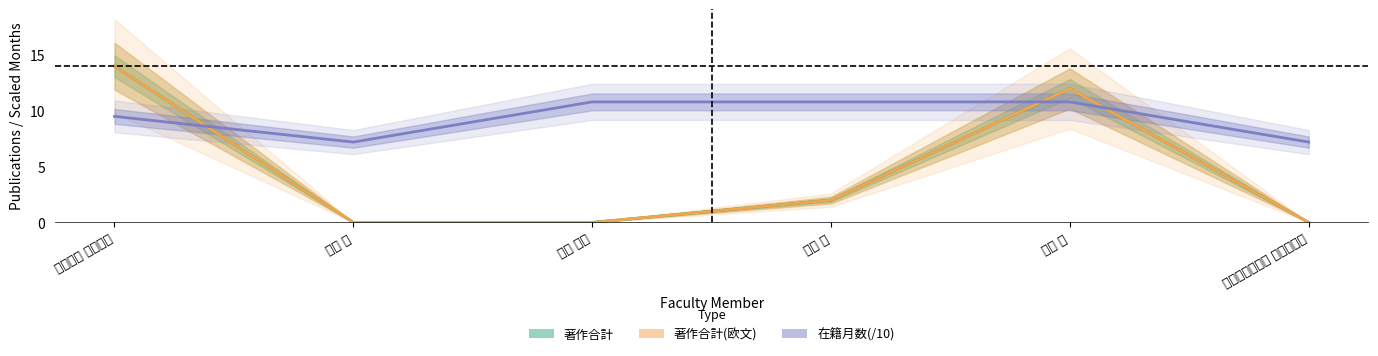

What is the label of the 4th point from the left?

佐藤 裕